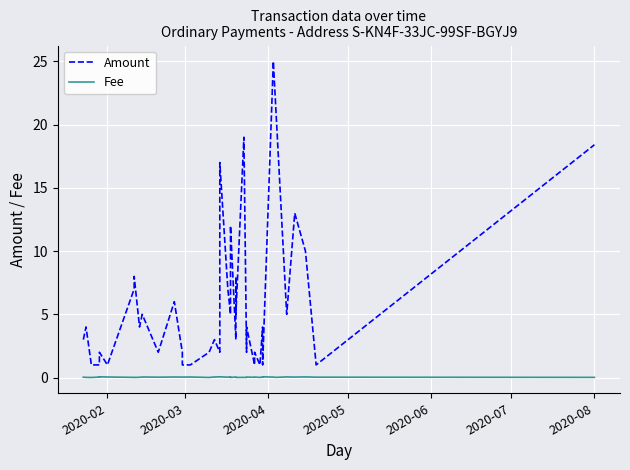

Reading right to left, list all the values displayed in this chart.

Amount: 18.4	1.0	10.0	13.0	5.0	21.0	25.0	1.0	4.0	1.0	2.0	1.0	4.0	2.0	19.0	5.0	8.0	3.0	12.0	5.0	7.0	17.0	2.0	3.0	2.0	1.0	1.0	2.0	6.0	2.0	5.0	4.0	8.0	7.0	1.0	2.0	1.0	1.0	4.0	3.0
Fee: 0.0	0.0	0.1	0.0	0.1	0.0	0.0	0.1	0.0	0.0	0.0	0.0	0.0	0.0	0.0	0.0	0.0	0.0	0.0	0.1	0.0	0.1	0.1	0.0	0.0	0.0	0.0	0.0	0.0	0.0	0.0	0.0	0.0	0.0	0.0	0.1	0.0	0.0	0.0	0.0